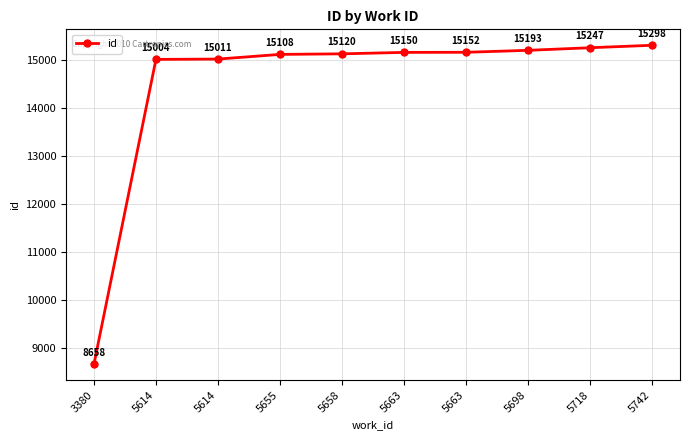

Where is the data nearest to the value 11978?

5614